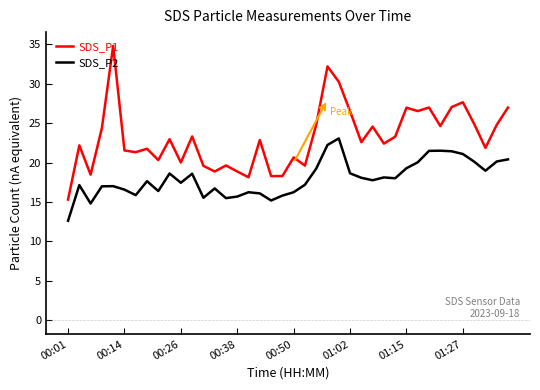

How many series are shown in this chart?

2